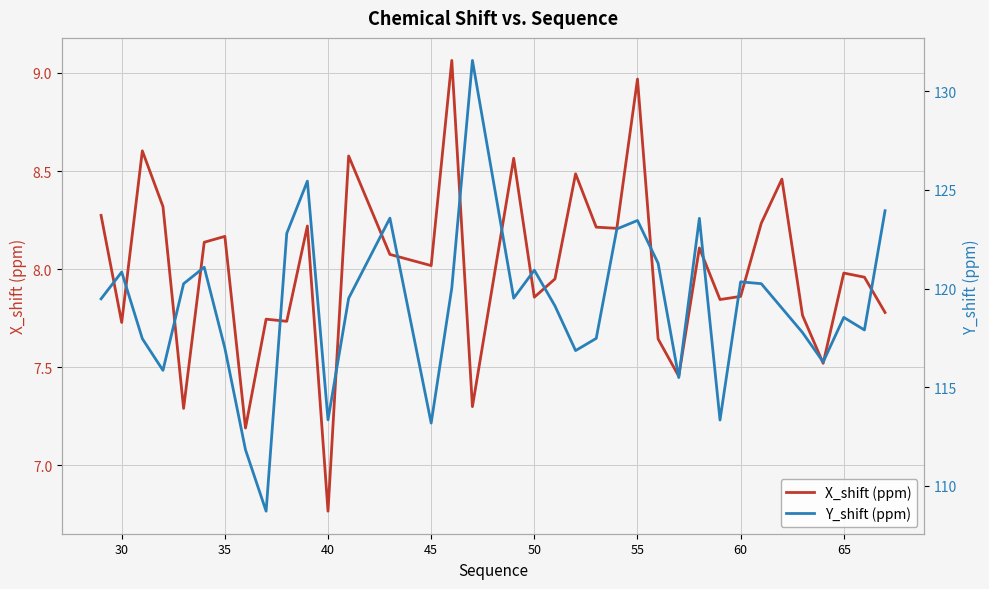

Which category has the lowest value in the X_shift (ppm) series?

40